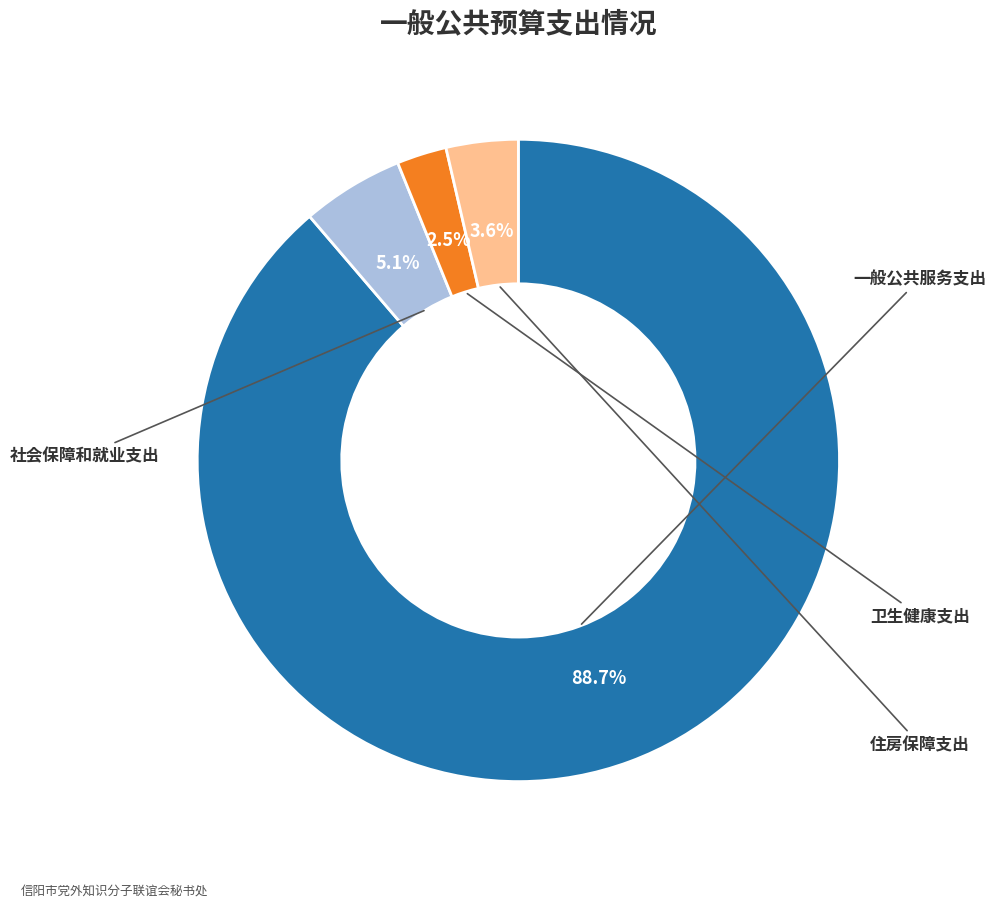

Which slice represents more than half of the pie?

一般公共服务支出